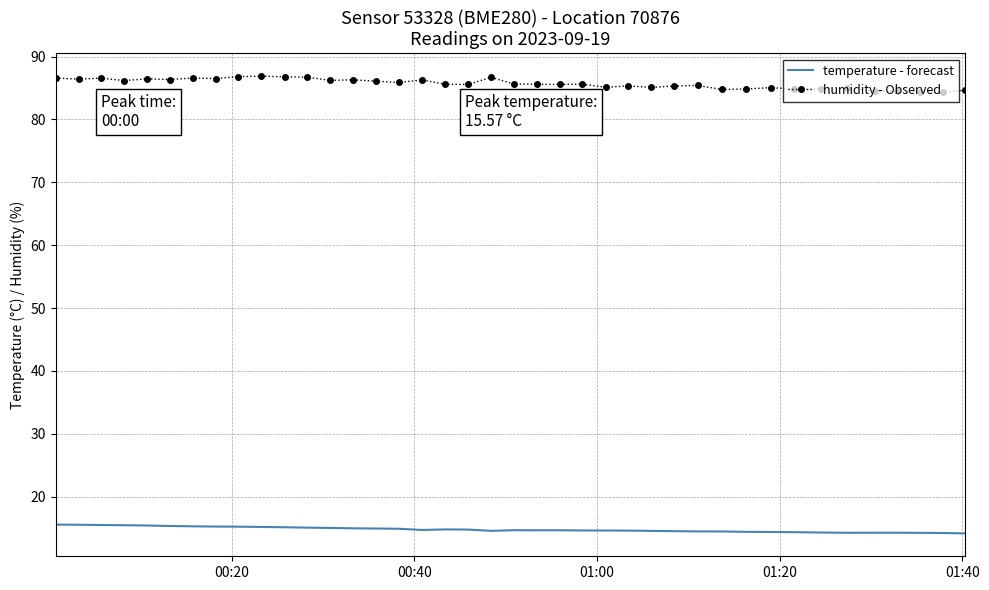

True or false: temperature - forecast and humidity - Observed intersect in this chart.

False